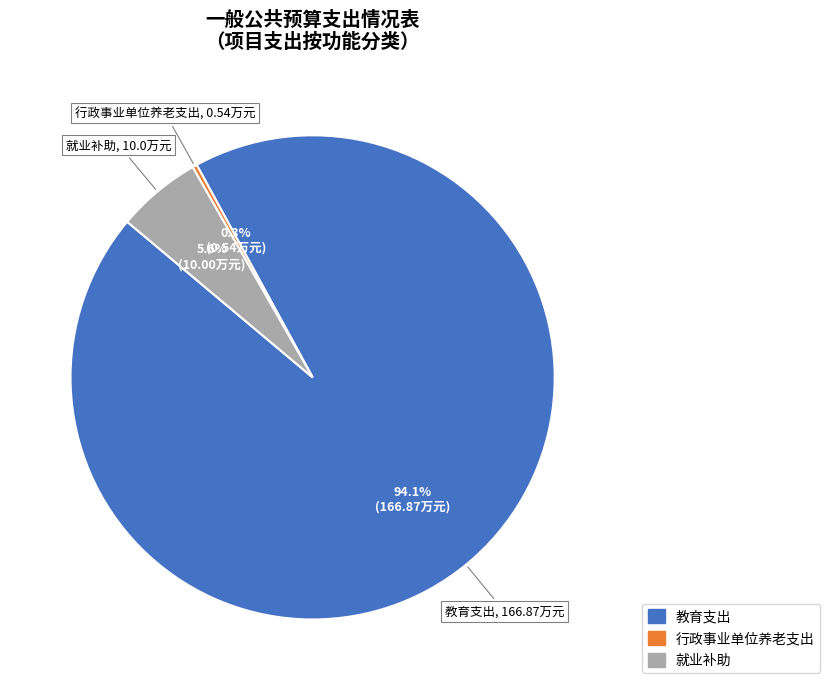

What portion of the pie excludes 就业补助?

94.4%